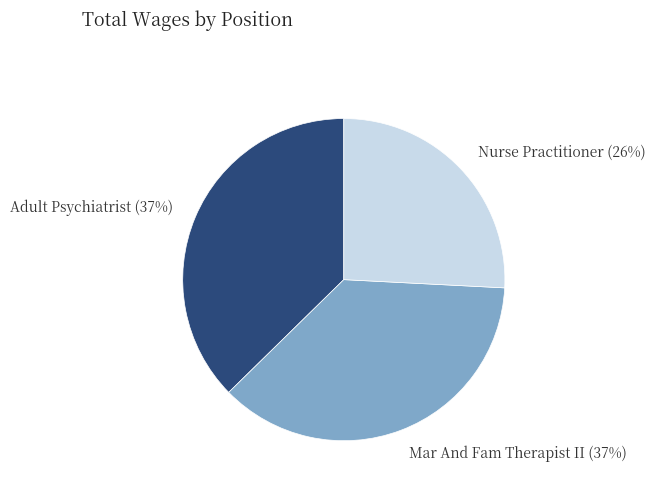

Which category has the smallest portion of the pie?

Nurse Practitioner